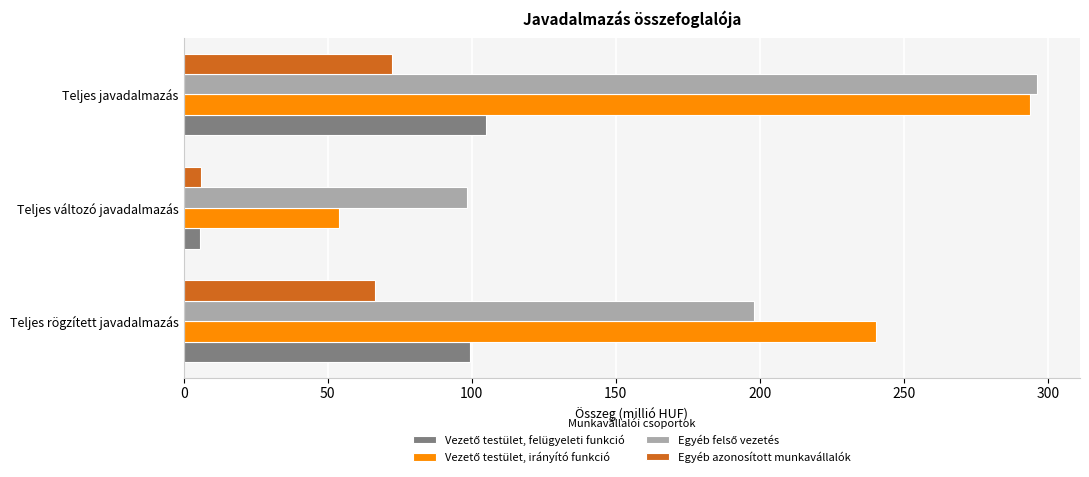

At which category does the chart reach its peak across all series?

Teljes javadalmazás